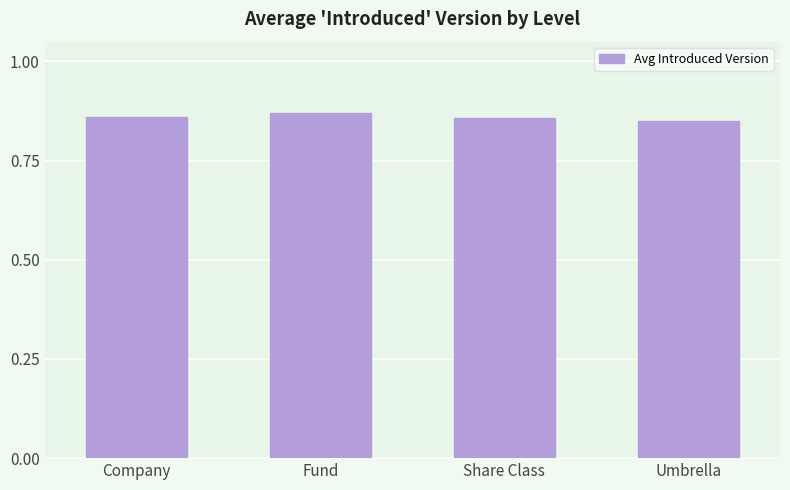

What is the label of the 3rd bar from the left?

Share Class